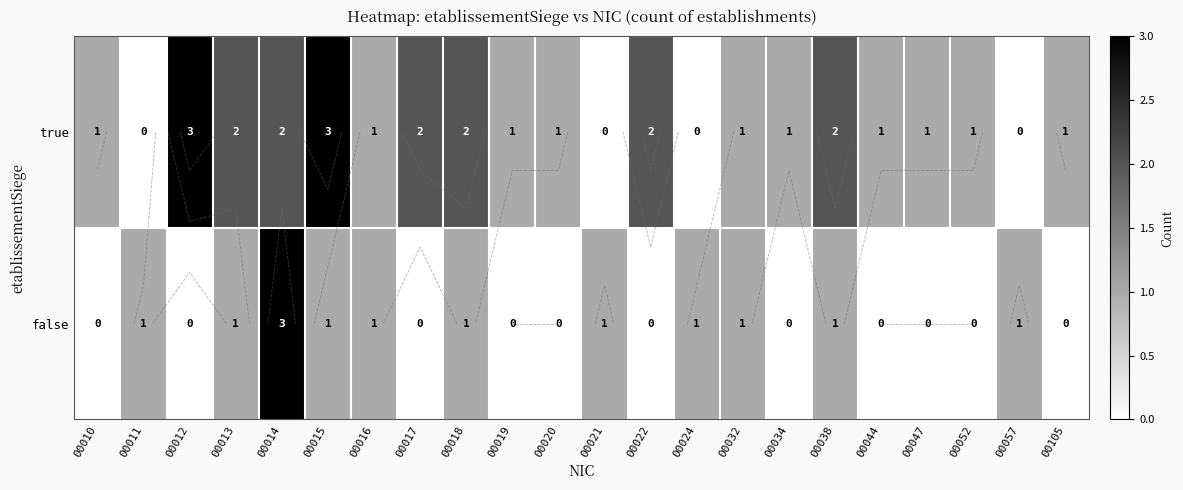

How many values in the false series exceed 1?

1